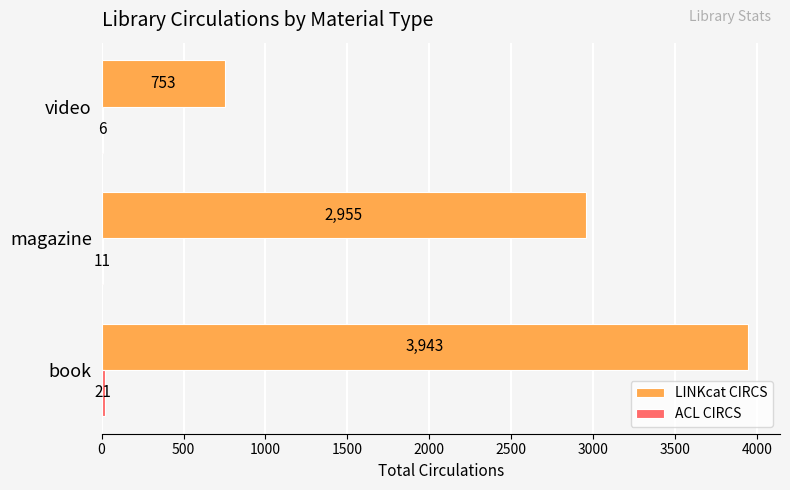

What is the sum of the LINKcat CIRCS values at video and book?

4696